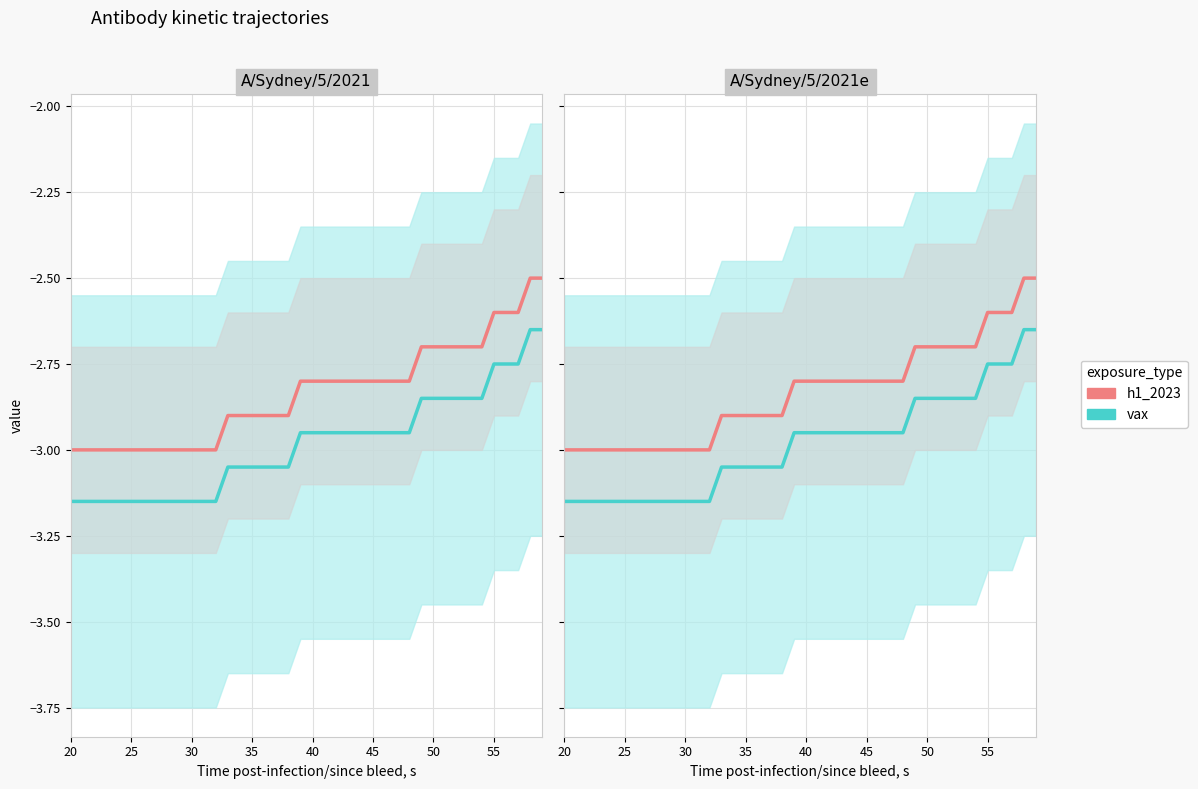

Which series has the largest range (max minus min)?

h1_2023